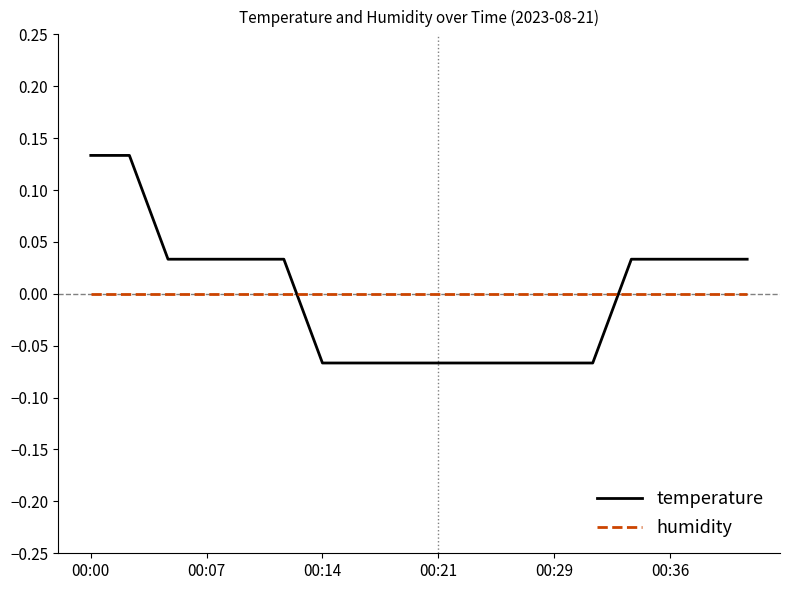

After their last crossing, which series has the higher values: humidity or temperature?

temperature